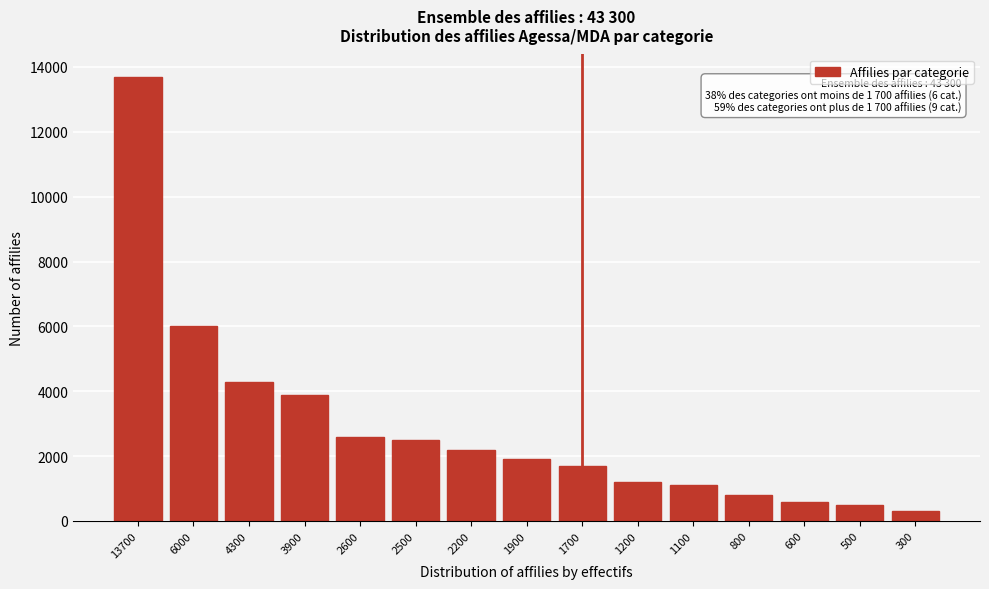

Reading left to right, extract all data points from this chart.

13700	6000	4300	3900	2600	2500	2200	1900	1700	1200	1100	800	600	500	300